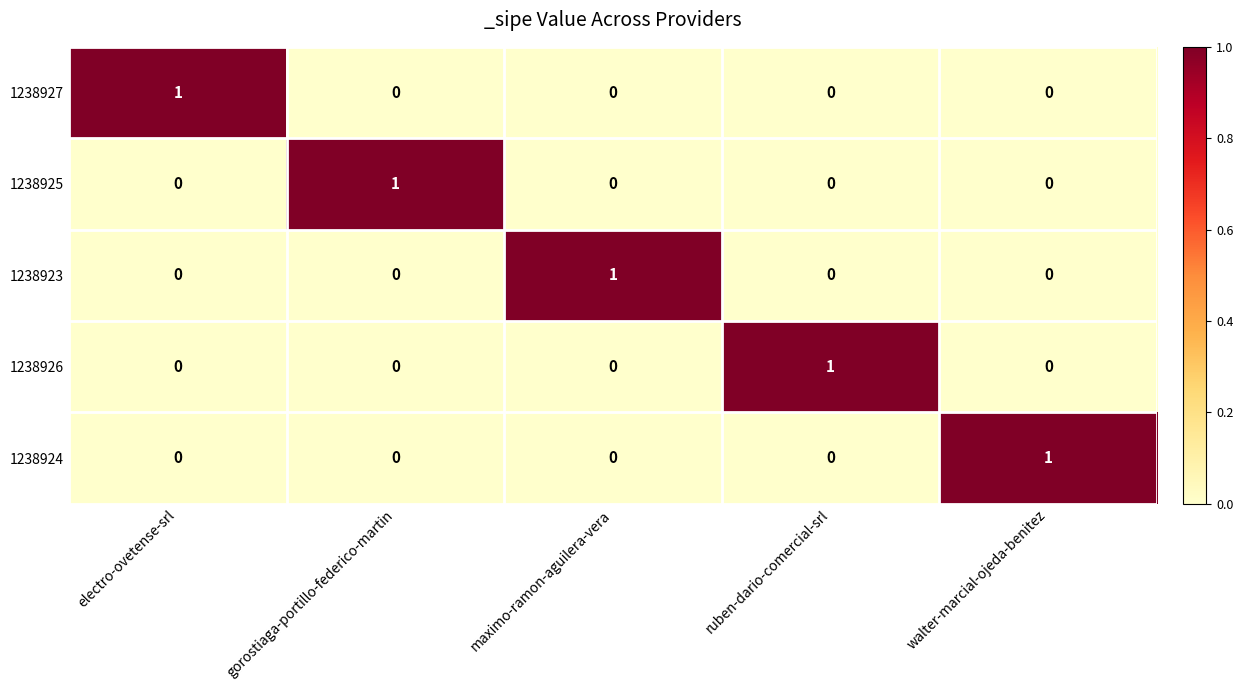

Count the number of categories in the chart.

5